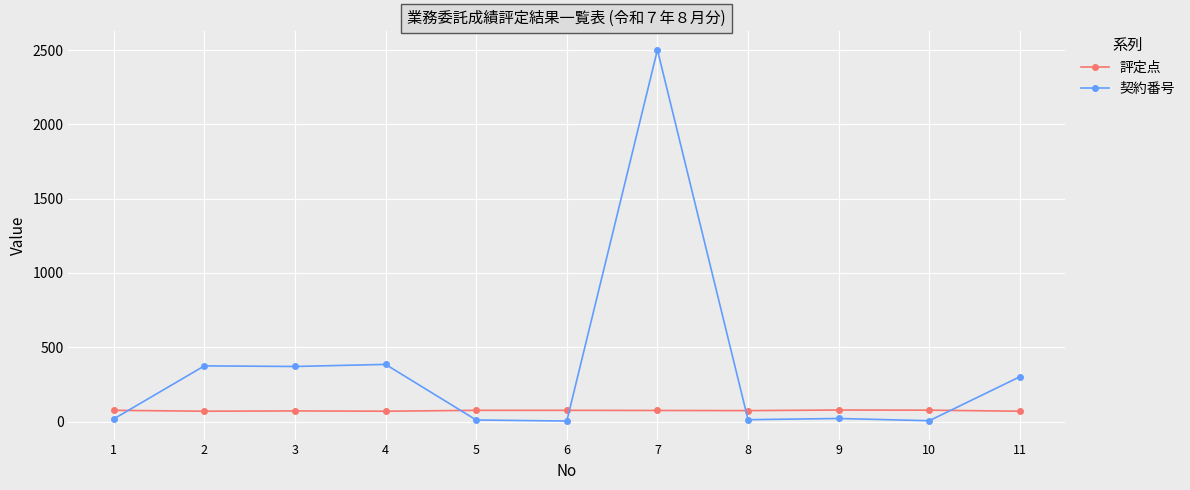

The value of 契約番号 at 4 is 385. True or false?

True